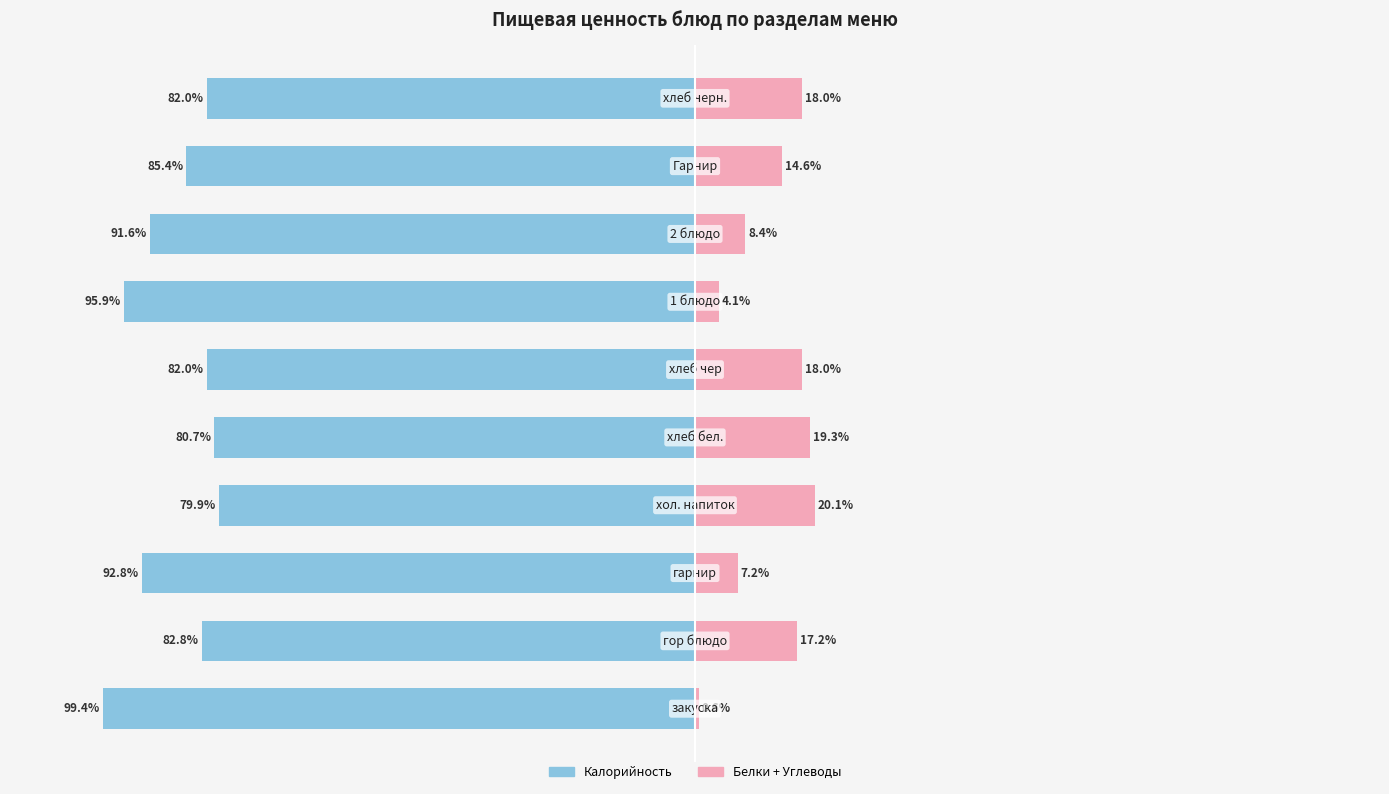

Which series changed the most between 4 and 5?

Калорийность